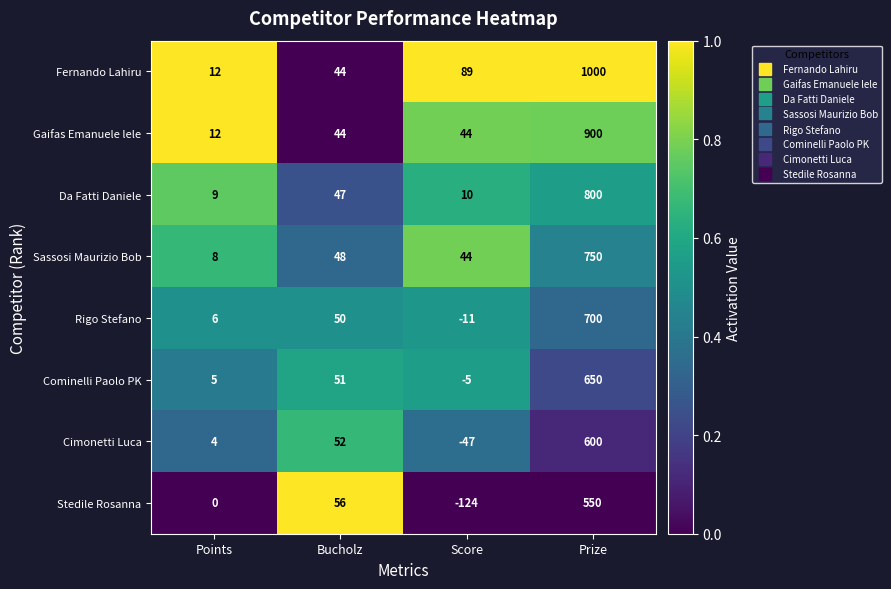

At which category is the sum across all series the highest?

Prize